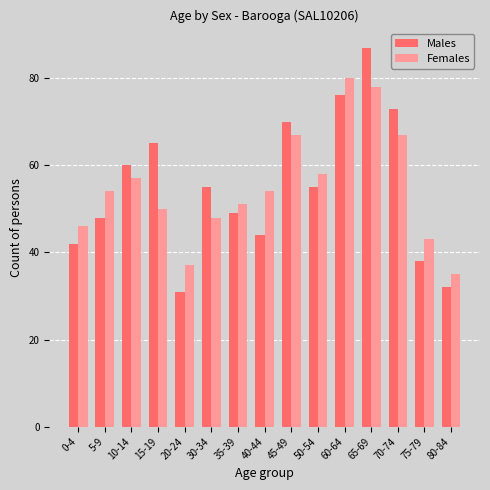

At which label does Males reach its peak?

65-69